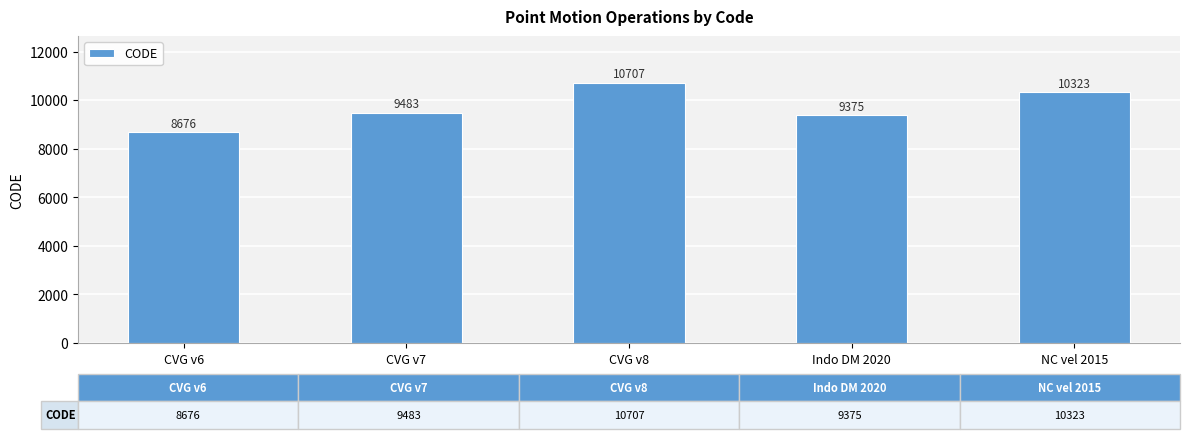

Reading right to left, list all the values displayed in this chart.

NC vel 2015=10323	Indo DM 2020=9375	CVG v8=10707	CVG v7=9483	CVG v6=8676